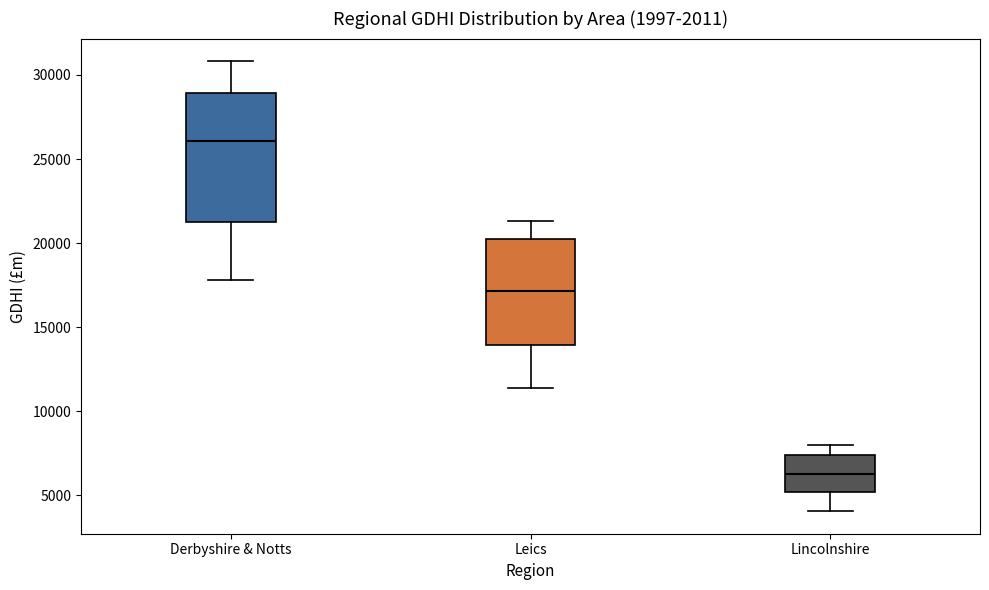

Where does the median line of the box for Leics sit on the y-axis? The values are not printed on the chart, so give them approximately, as read against the axis.

17000